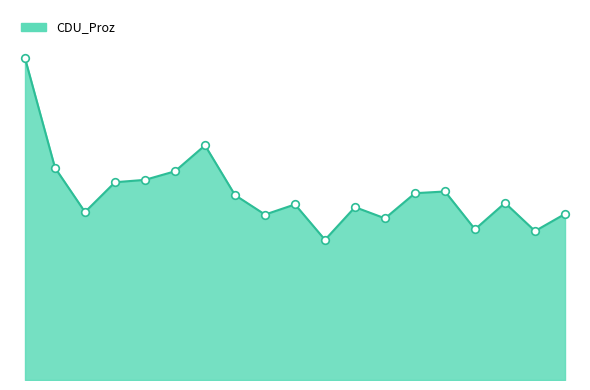

Does the chart have visible grid lines?

No